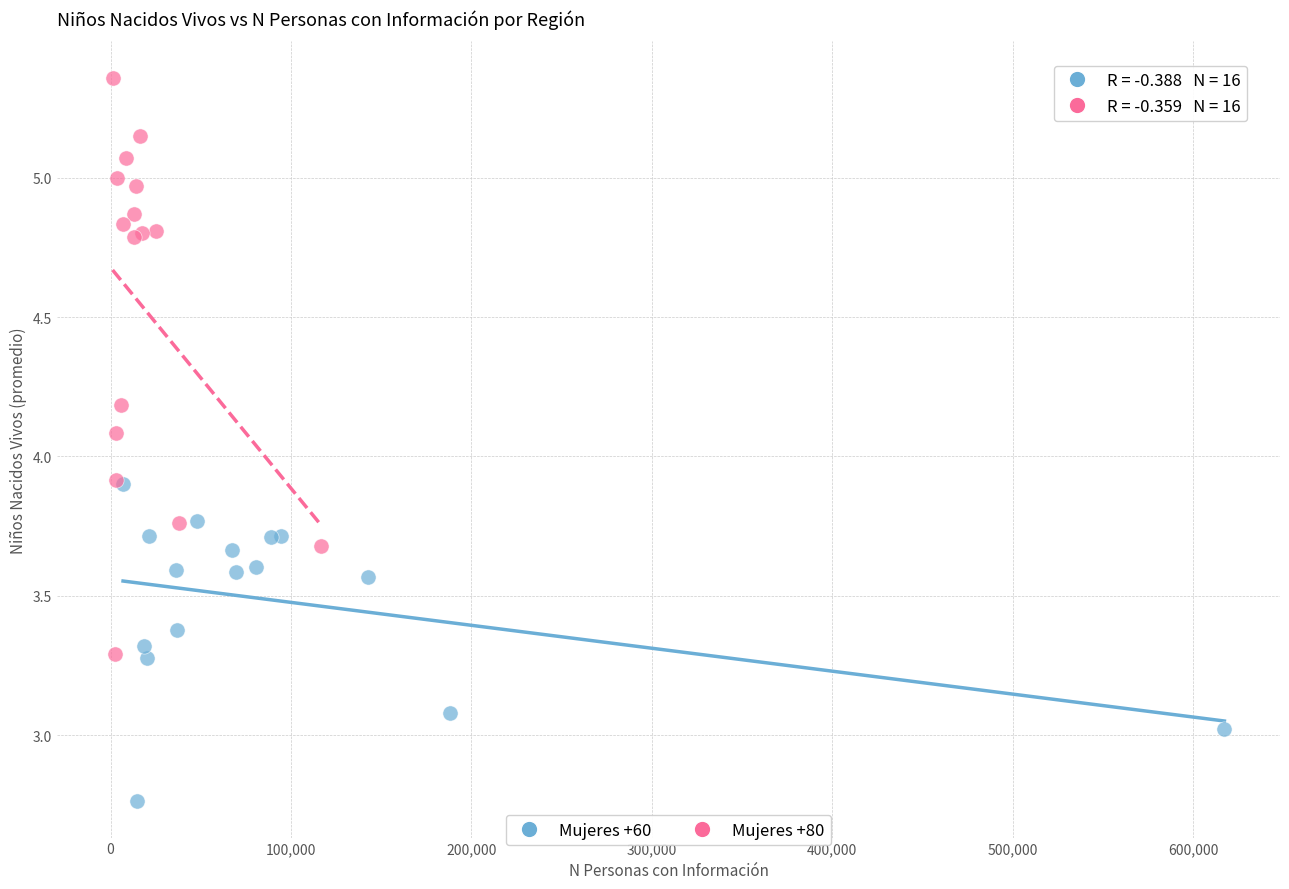

What are all the series names shown in the legend?

Mujeres +60, Mujeres +80